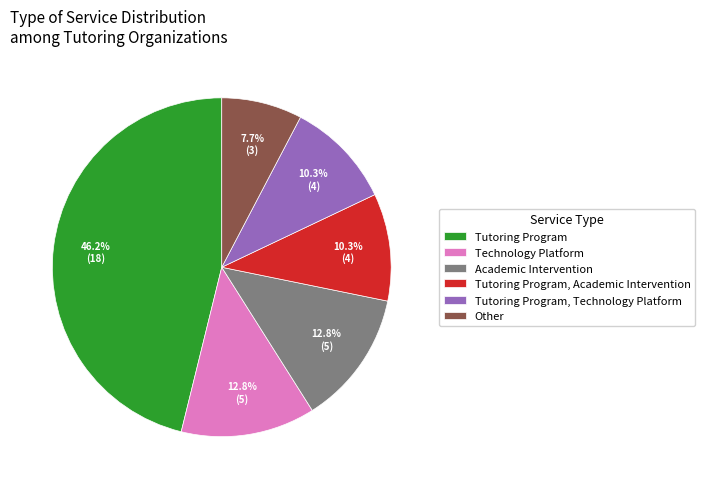

What percentage is the Tutoring Program, Academic Intervention slice, to the nearest percent?

10%